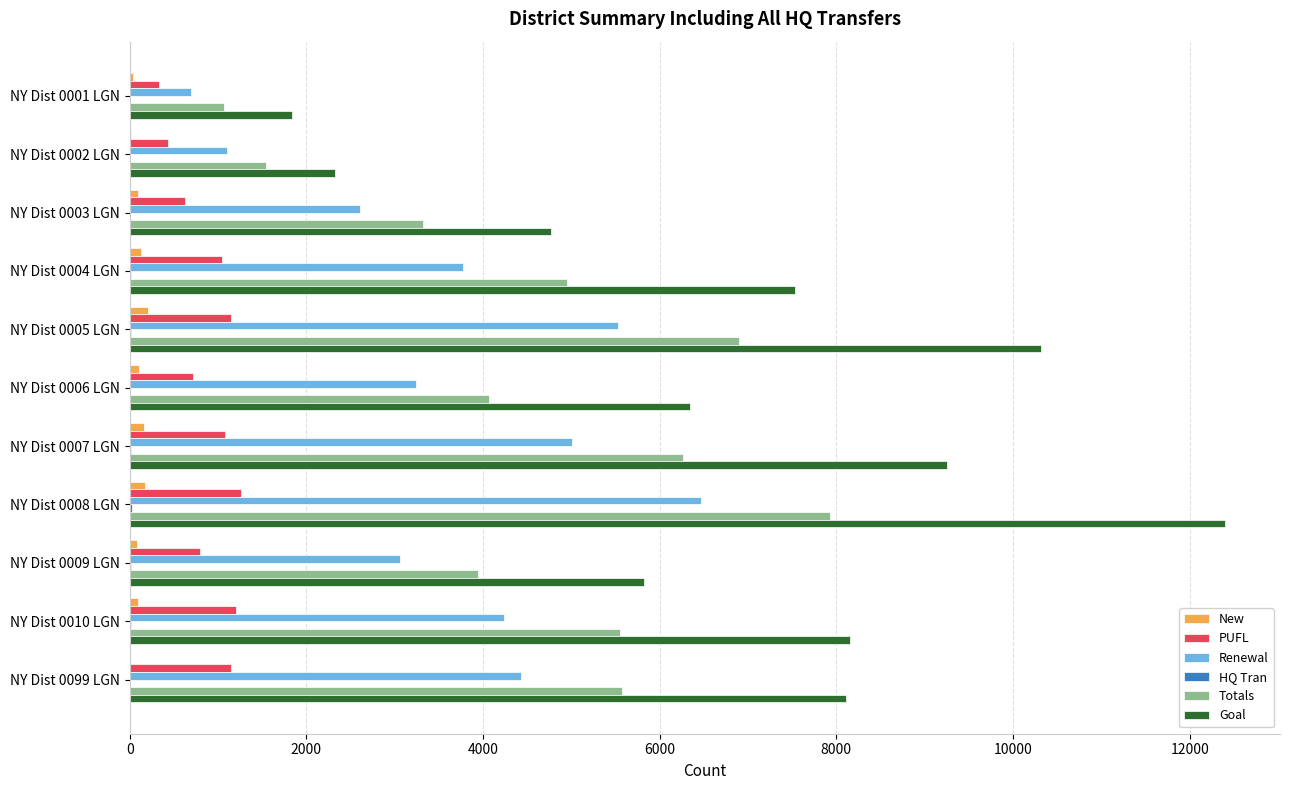

The value of Goal at NY Dist 0099 LGN is 8105. True or false?

True